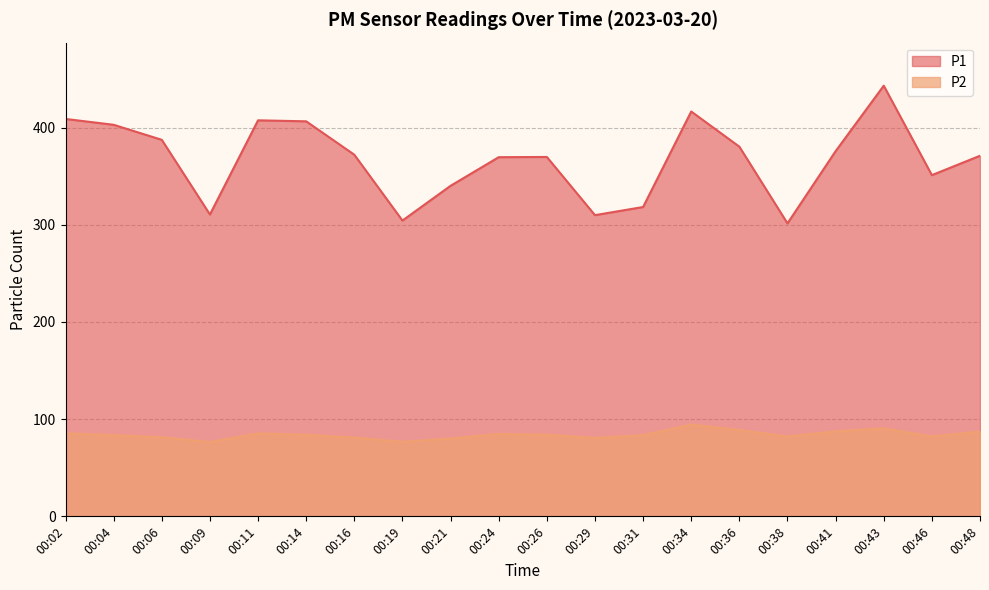

True or false: P2 has more than 1 points higher than both neighbors.

True